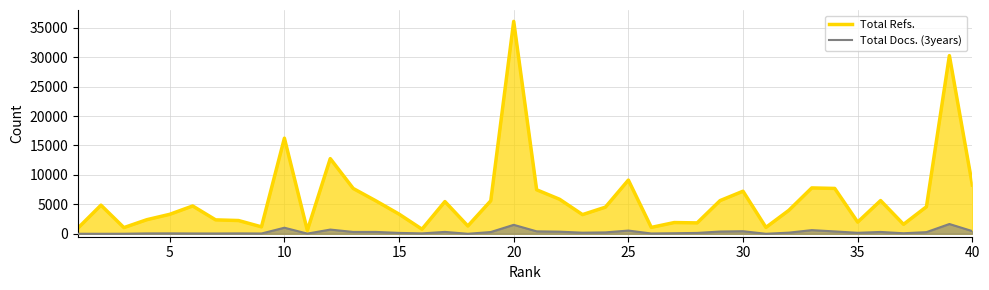

What is the highest value of the Total Refs. series?

36070